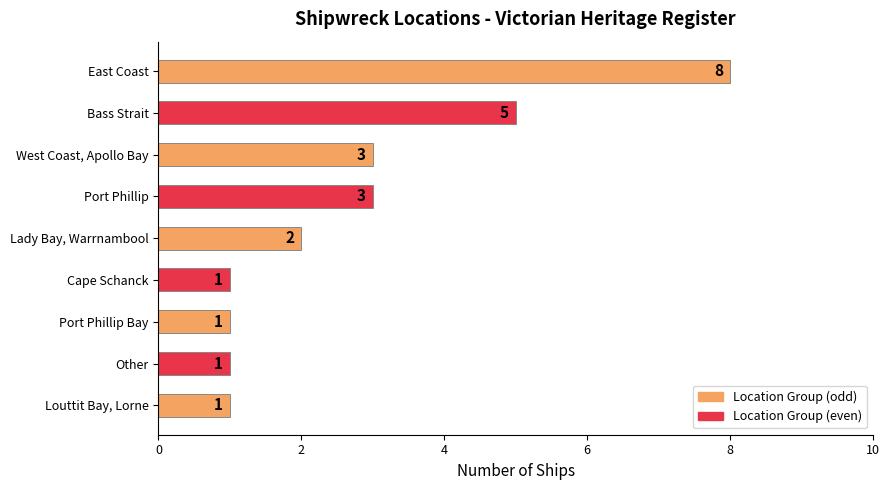

How many series are shown in this chart?

1